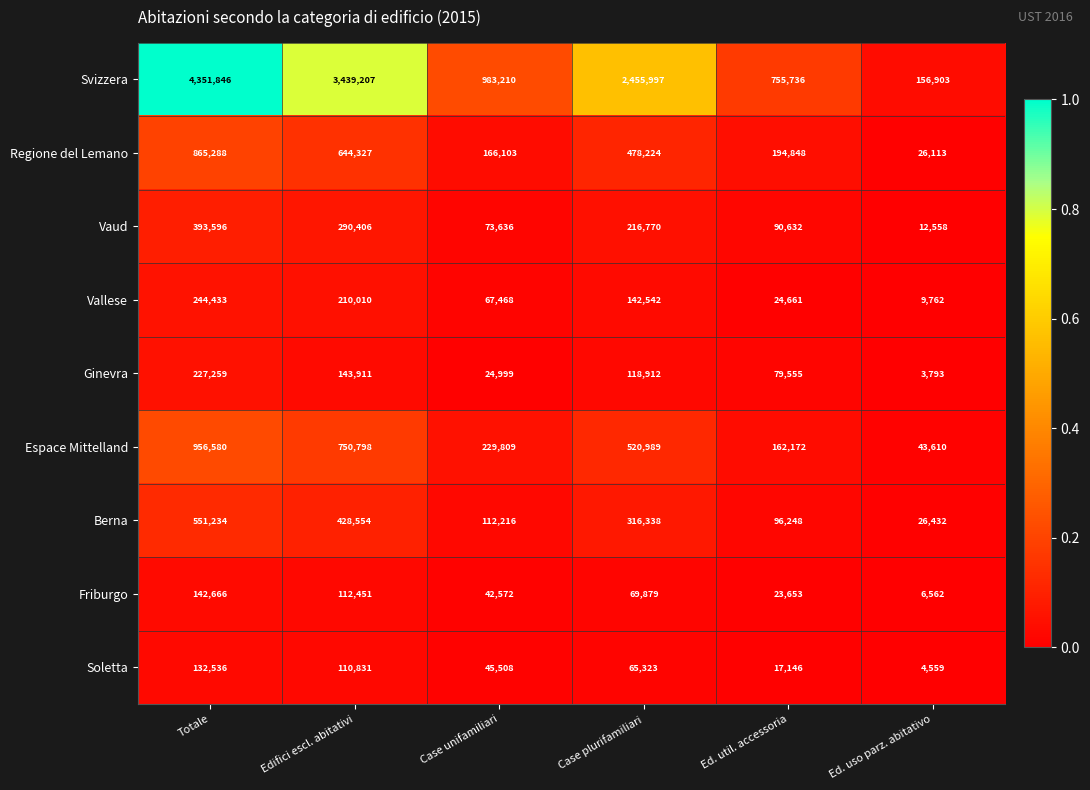

The Berna series shows 26432 at Ed. uso parz. abitativo. True or false?

True